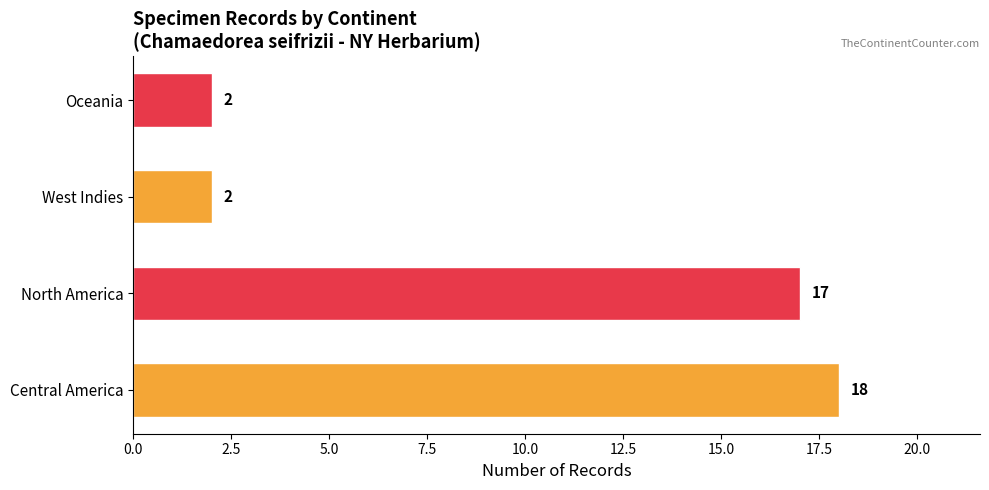

Reading bottom to top, list all the values displayed in this chart.

18	17	2	2